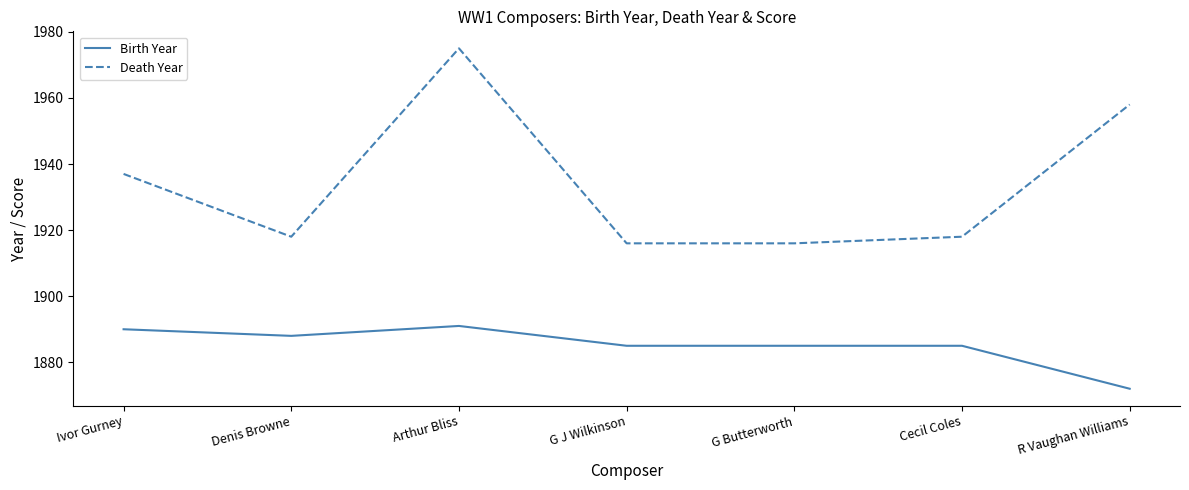

Rank the series by their maximum value, from lowest to highest.

Birth Year, Death Year